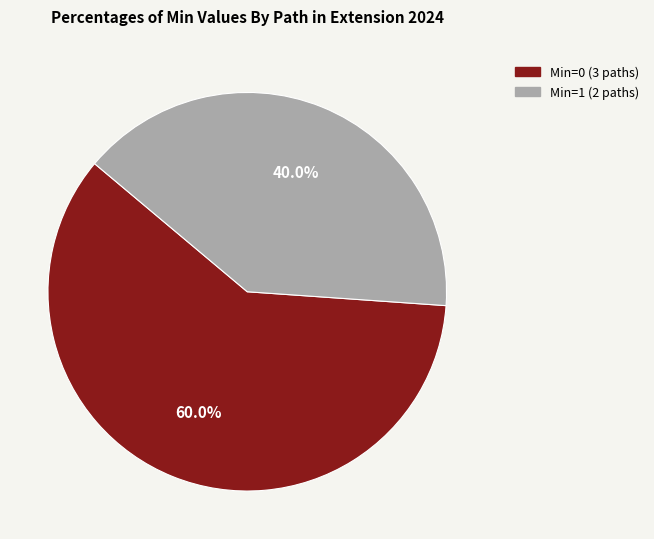

Count the number of slices in the pie.

2